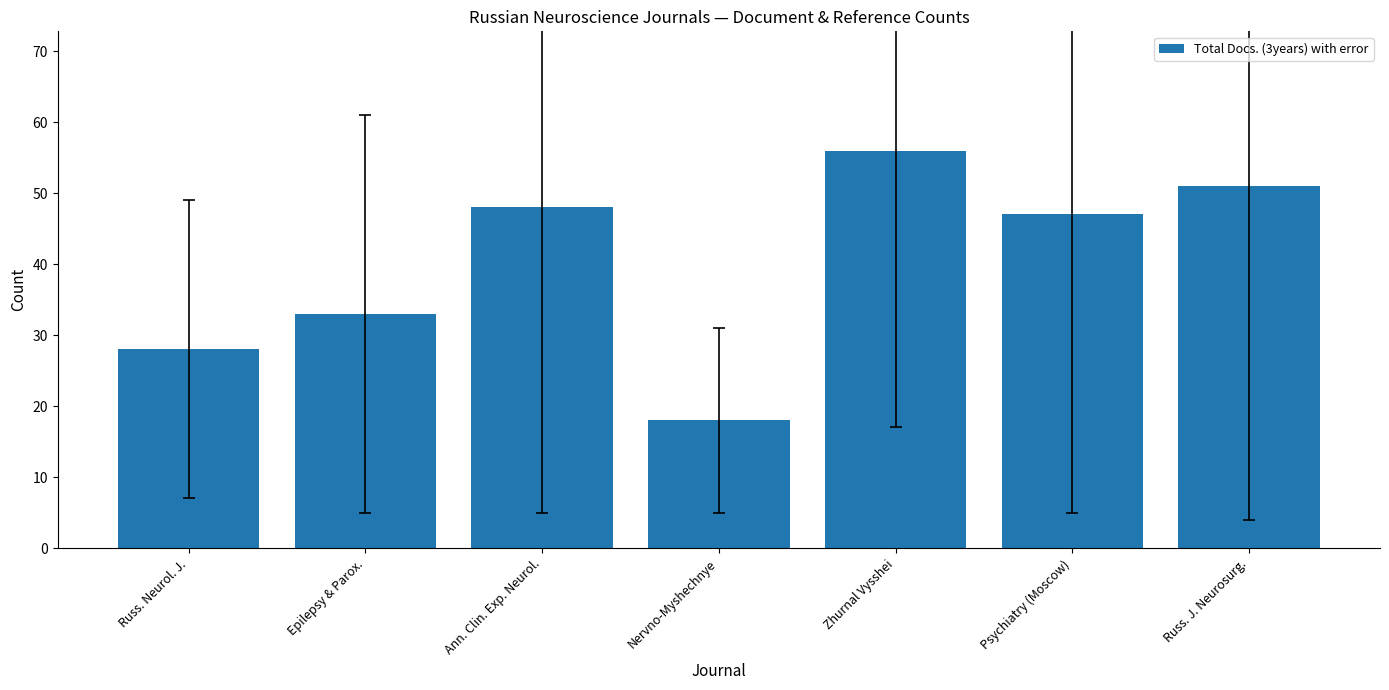

Reading left to right, extract all data points from this chart.

28	33	48	18	56	47	51